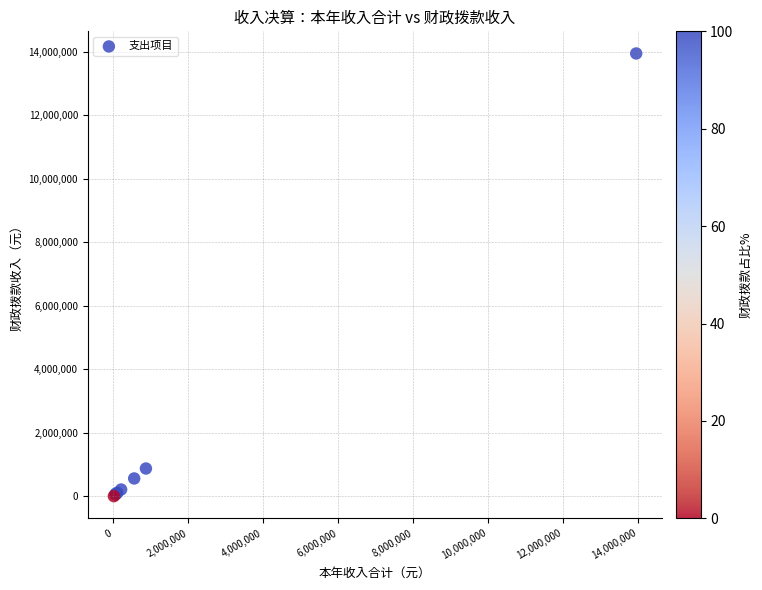

What Y value in the scatter plot is closest to 6975000?

871005.3